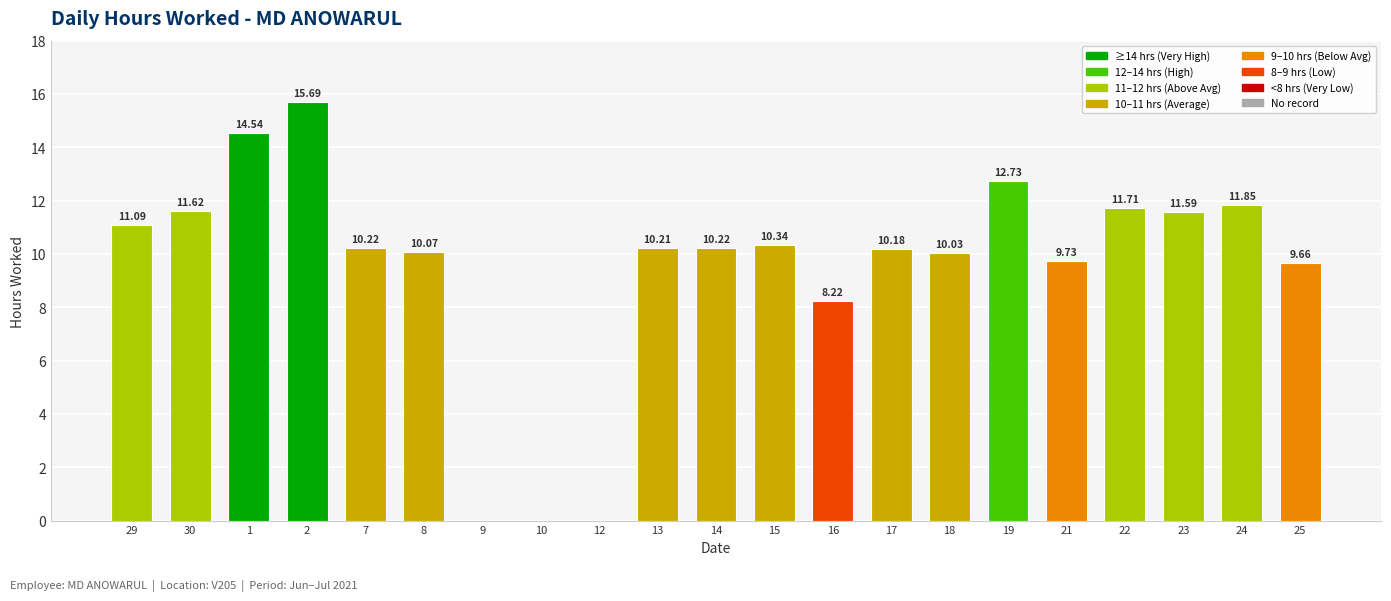

What is the ratio of the value at 7 to the value at 17?

1.0